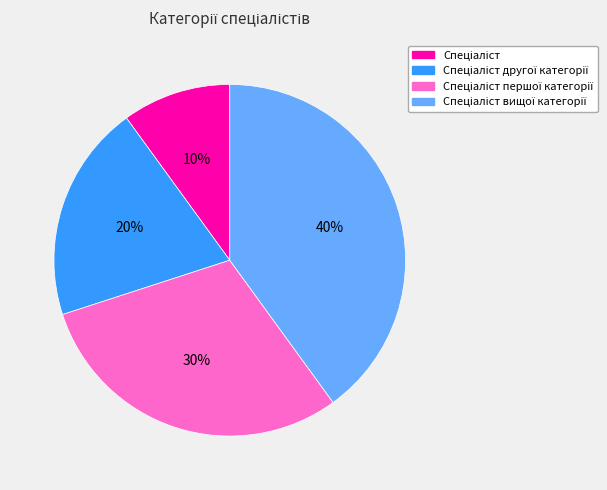

To the nearest percent, what is the difference between the largest and smallest slice percentages?

30%